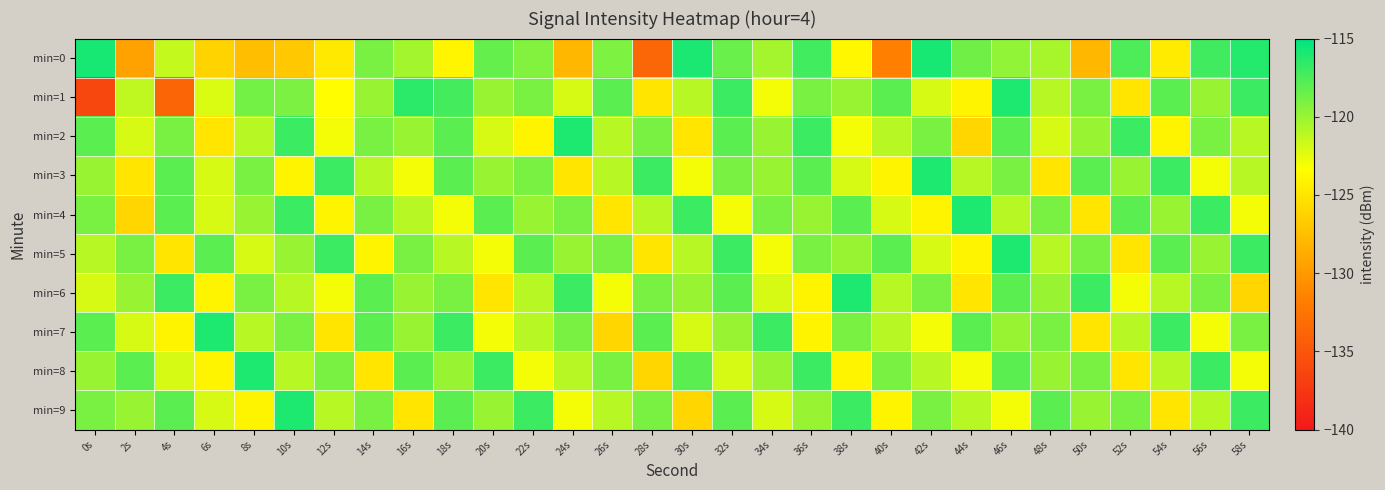

Reading right to left, extract all data points from this chart.

min=0: 58s=-116.2	56s=-117.1	54s=-124.6	52s=-117.5	50s=-128.0	48s=-120.5	46s=-119.8	44s=-118.7	42s=-115.8	40s=-131.6	38s=-123.9	36s=-117.2	34s=-120.4	32s=-118.5	30s=-115.9	28s=-133.7	26s=-119.1	24s=-128.0	22s=-119.3	20s=-118.3	18s=-123.9	16s=-120.4	14s=-119.0	12s=-124.7	10s=-126.9	8s=-127.5	6s=-126.2	4s=-121.4	2s=-129.4	0s=-115.8
min=1: 58s=-117.0	56s=-120.0	54s=-118.0	52s=-125.0	50s=-119.0	48s=-121.0	46s=-116.0	44s=-124.0	42s=-122.0	40s=-118.0	38s=-120.0	36s=-119.0	34s=-123.0	32s=-117.0	30s=-121.0	28s=-125.0	26s=-118.0	24s=-122.0	22s=-119.0	20s=-120.0	18s=-117.3	16s=-116.5	14s=-120.0	12s=-123.5	10s=-119.1	8s=-118.8	6s=-122.1	4s=-133.8	2s=-121.2	0s=-136.3
min=2: 58s=-121.0	56s=-119.0	54s=-124.0	52s=-117.0	50s=-120.0	48s=-122.0	46s=-118.0	44s=-126.0	42s=-119.0	40s=-121.0	38s=-123.0	36s=-117.0	34s=-120.0	32s=-118.0	30s=-125.0	28s=-119.0	26s=-121.0	24s=-116.0	22s=-124.0	20s=-122.0	18s=-118.0	16s=-120.0	14s=-119.0	12s=-123.0	10s=-117.0	8s=-121.0	6s=-125.0	4s=-119.0	2s=-122.0	0s=-118.0
min=3: 58s=-121.0	56s=-123.0	54s=-117.0	52s=-120.0	50s=-118.0	48s=-125.0	46s=-119.0	44s=-121.0	42s=-116.0	40s=-124.0	38s=-122.0	36s=-118.0	34s=-120.0	32s=-119.0	30s=-123.0	28s=-117.0	26s=-121.0	24s=-125.0	22s=-119.0	20s=-120.0	18s=-118.0	16s=-123.0	14s=-121.0	12s=-117.0	10s=-124.0	8s=-119.0	6s=-122.0	4s=-118.0	2s=-125.0	0s=-120.0
min=4: 58s=-123.0	56s=-117.0	54s=-120.0	52s=-118.0	50s=-125.0	48s=-119.0	46s=-121.0	44s=-116.0	42s=-124.0	40s=-122.0	38s=-118.0	36s=-120.0	34s=-119.0	32s=-123.0	30s=-117.0	28s=-121.0	26s=-125.0	24s=-119.0	22s=-120.0	20s=-118.0	18s=-123.0	16s=-121.0	14s=-119.0	12s=-124.0	10s=-117.0	8s=-120.0	6s=-122.0	4s=-118.0	2s=-126.0	0s=-119.0
min=5: 58s=-117.0	56s=-120.0	54s=-118.0	52s=-125.0	50s=-119.0	48s=-121.0	46s=-116.0	44s=-124.0	42s=-122.0	40s=-118.0	38s=-120.0	36s=-119.0	34s=-123.0	32s=-117.0	30s=-121.0	28s=-125.0	26s=-119.0	24s=-120.0	22s=-118.0	20s=-123.0	18s=-121.0	16s=-119.0	14s=-124.0	12s=-117.0	10s=-120.0	8s=-122.0	6s=-118.0	4s=-125.0	2s=-119.0	0s=-121.0
min=6: 58s=-126.0	56s=-119.0	54s=-121.0	52s=-123.0	50s=-117.0	48s=-120.0	46s=-118.0	44s=-125.0	42s=-119.0	40s=-121.0	38s=-116.0	36s=-124.0	34s=-122.0	32s=-118.0	30s=-120.0	28s=-119.0	26s=-123.0	24s=-117.0	22s=-121.0	20s=-125.0	18s=-119.0	16s=-120.0	14s=-118.0	12s=-123.0	10s=-121.0	8s=-119.0	6s=-124.0	4s=-117.0	2s=-120.0	0s=-122.0
min=7: 58s=-119.0	56s=-123.0	54s=-117.0	52s=-121.0	50s=-125.0	48s=-119.0	46s=-120.0	44s=-118.0	42s=-123.0	40s=-121.0	38s=-119.0	36s=-124.0	34s=-117.0	32s=-120.0	30s=-122.0	28s=-118.0	26s=-126.0	24s=-119.0	22s=-121.0	20s=-123.0	18s=-117.0	16s=-120.0	14s=-118.0	12s=-125.0	10s=-119.0	8s=-121.0	6s=-116.0	4s=-124.0	2s=-122.0	0s=-118.0
min=8: 58s=-123.0	56s=-117.0	54s=-121.0	52s=-125.0	50s=-119.0	48s=-120.0	46s=-118.0	44s=-123.0	42s=-121.0	40s=-119.0	38s=-124.0	36s=-117.0	34s=-120.0	32s=-122.0	30s=-118.0	28s=-126.0	26s=-119.0	24s=-121.0	22s=-123.0	20s=-117.0	18s=-120.0	16s=-118.0	14s=-125.0	12s=-119.0	10s=-121.0	8s=-116.0	6s=-124.0	4s=-122.0	2s=-118.0	0s=-120.0
min=9: 58s=-117.0	56s=-121.0	54s=-125.0	52s=-119.0	50s=-120.0	48s=-118.0	46s=-123.0	44s=-121.0	42s=-119.0	40s=-124.0	38s=-117.0	36s=-120.0	34s=-122.0	32s=-118.0	30s=-126.0	28s=-119.0	26s=-121.0	24s=-123.0	22s=-117.0	20s=-120.0	18s=-118.0	16s=-125.0	14s=-119.0	12s=-121.0	10s=-116.0	8s=-124.0	6s=-122.0	4s=-118.0	2s=-120.0	0s=-119.0